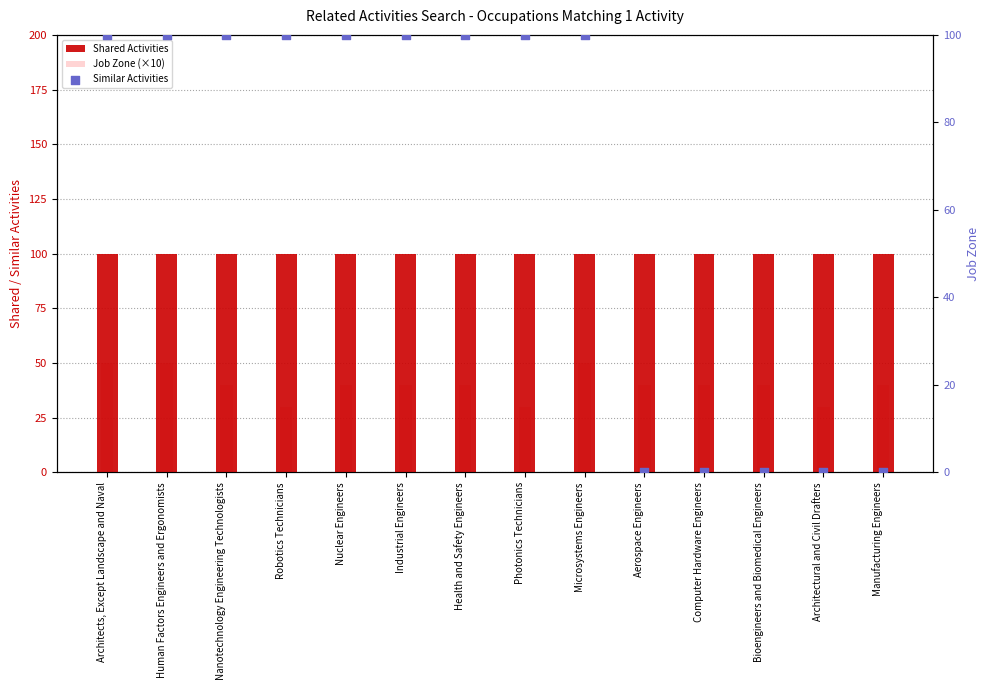

At which category is the sum across all series the highest?

Architects, Except Landscape and Naval